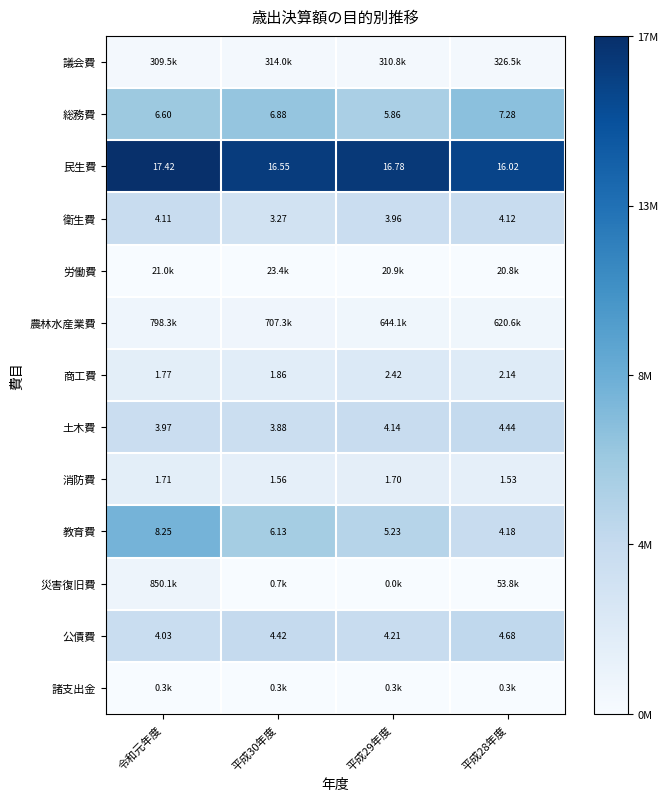

Is the value of 土木費 at 平成29年度 greater than the value of 教育費 at 平成29年度?

No